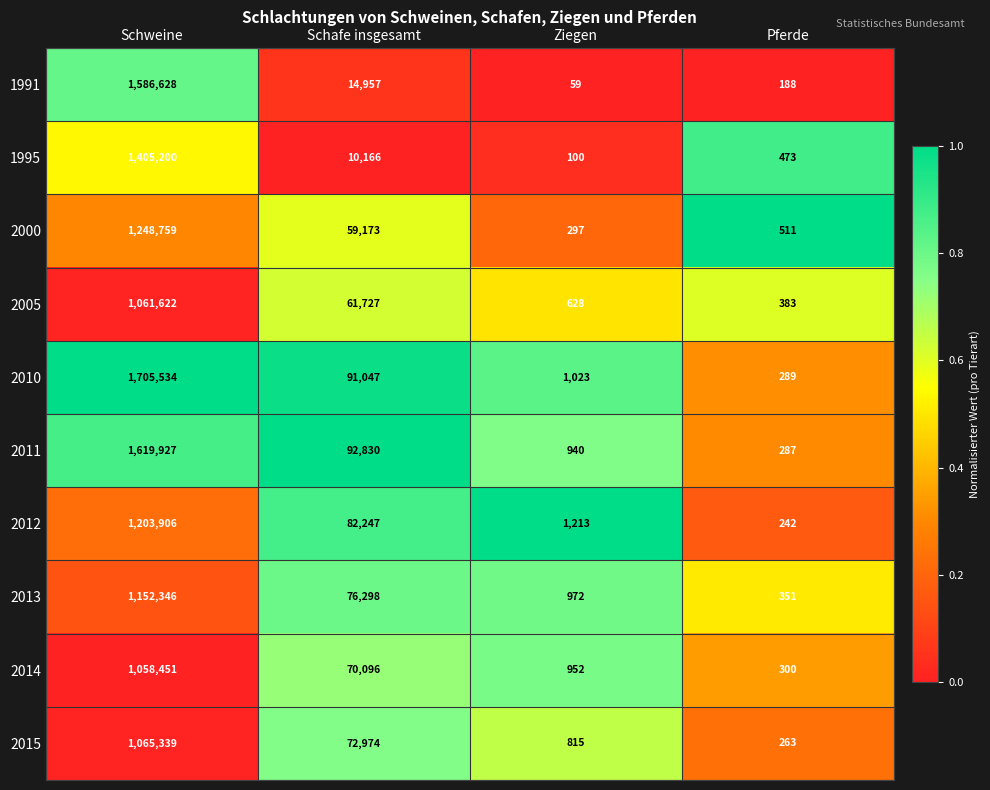

What is the difference between the highest and lowest values at Pferde?

323